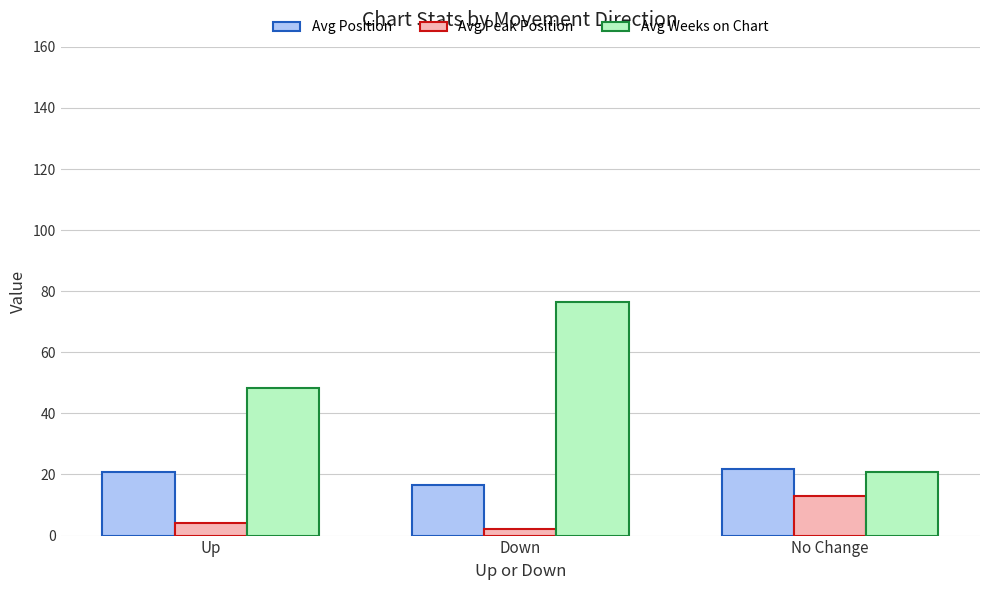

Rank the series at Up from highest to lowest value.

Avg Weeks on Chart, Avg Position, Avg Peak Position